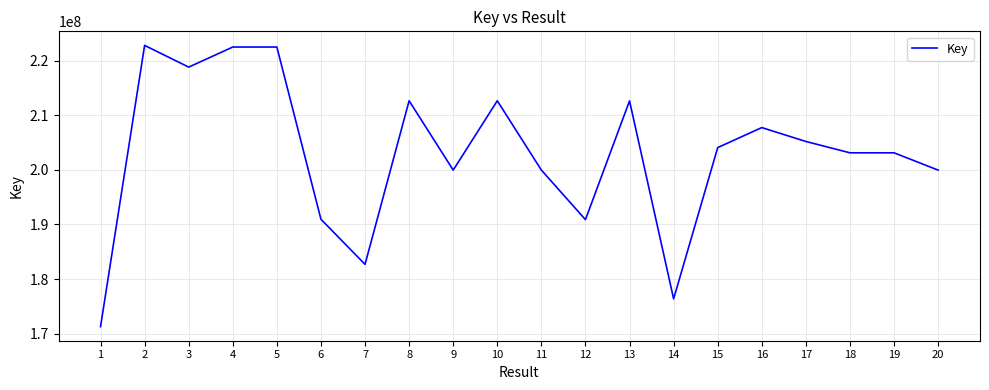

What is the difference between the maximum and minimum values?

51512183